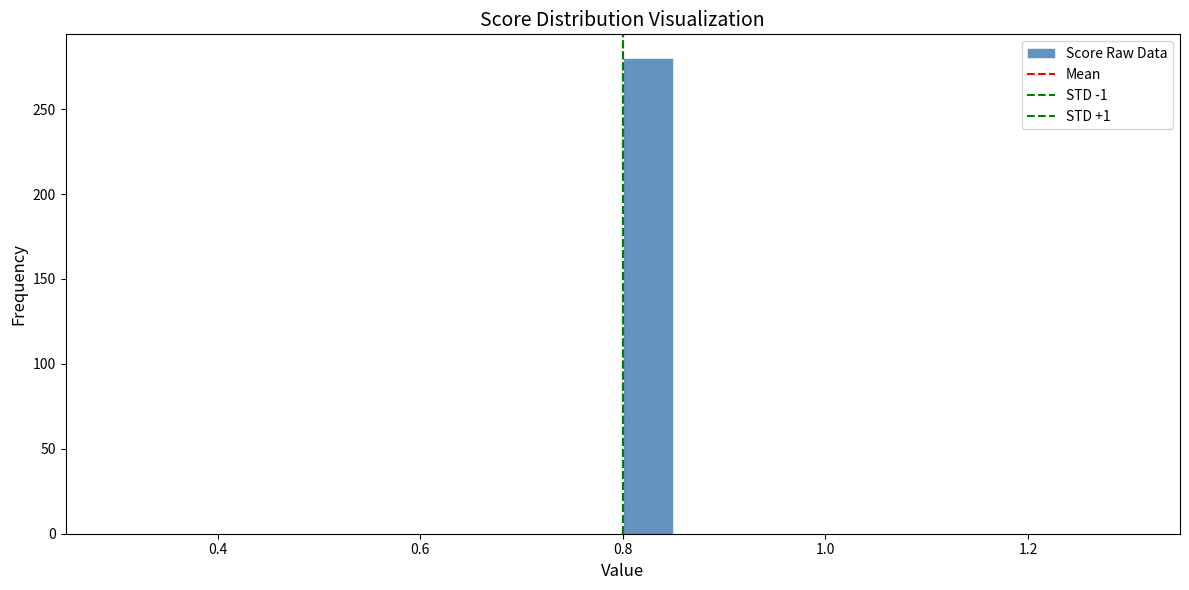

Around what value on the x-axis is the tallest bar? Give the approximate position of its centre, as read against the axis.

0.82